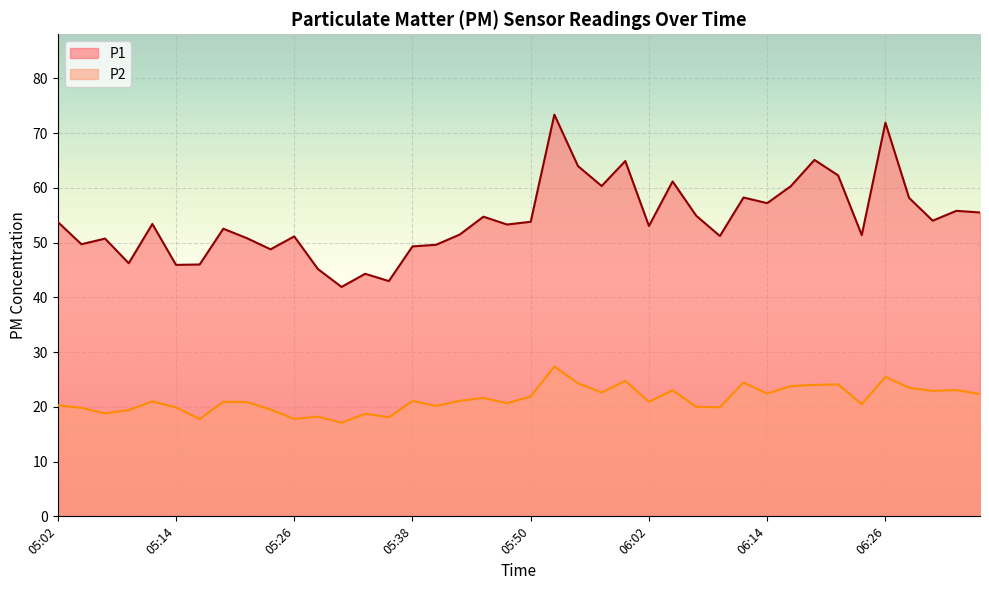

Between 06:05 and 06:24, which series saw the biggest shift?

P1